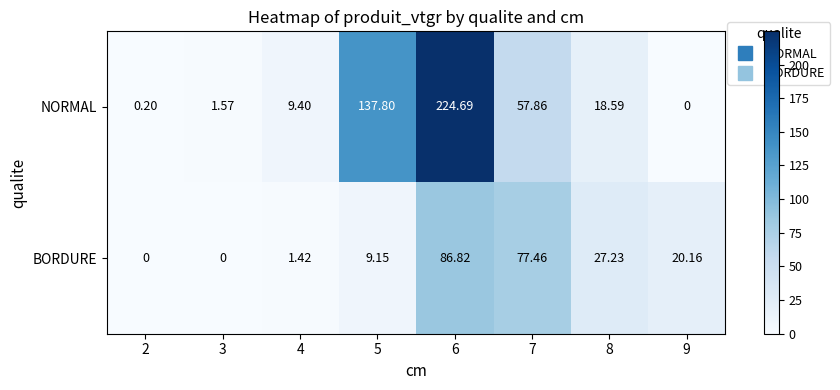

At 6, list the series in order from smallest to largest.

BORDURE, NORMAL